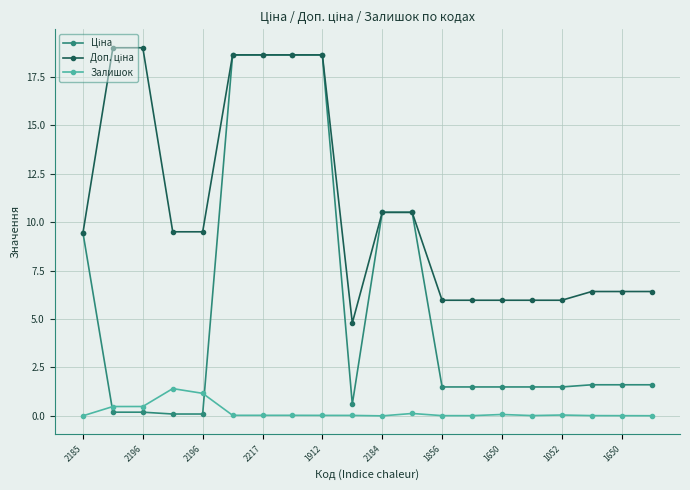

At how many categories does at least one series exceed 3?

20